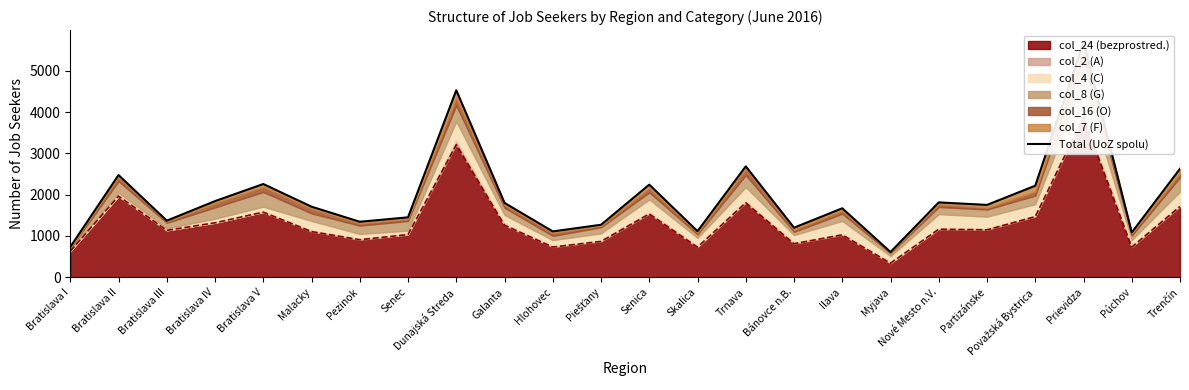

The value at Partizánske is 2712. True or false?

False